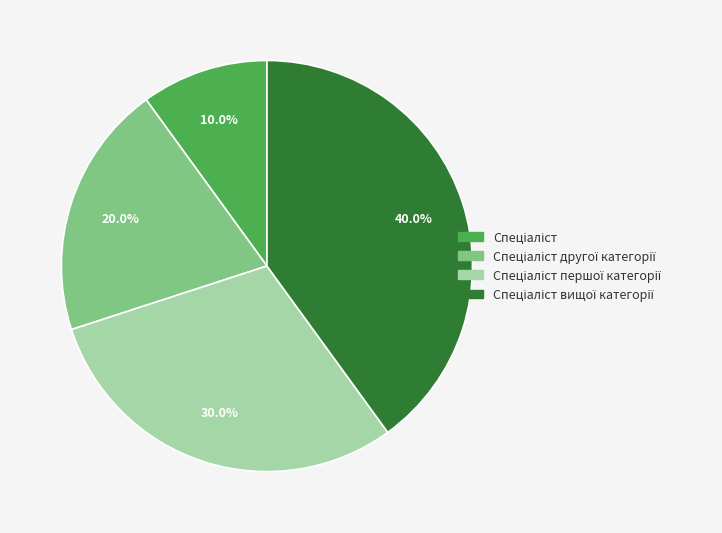

To the nearest percent, what is the average slice percentage?

25%